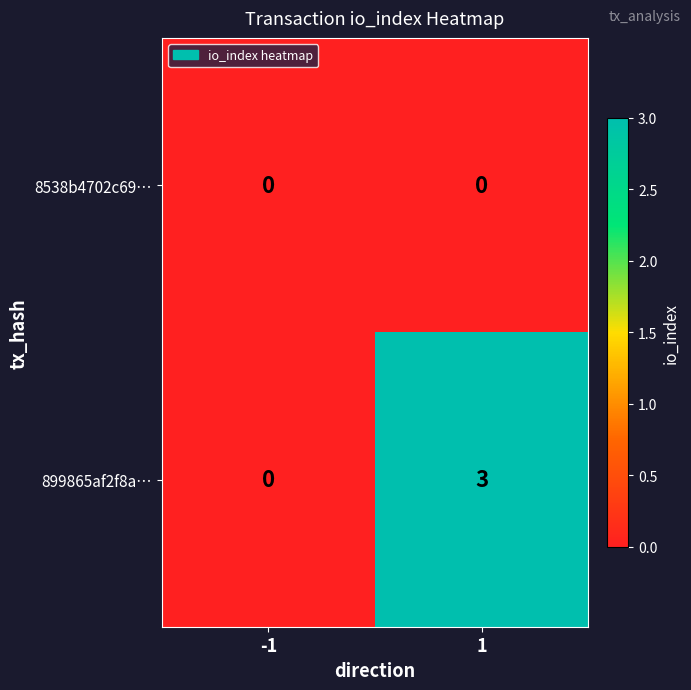

What value does the 899865af2f8a… series have at 1?

3